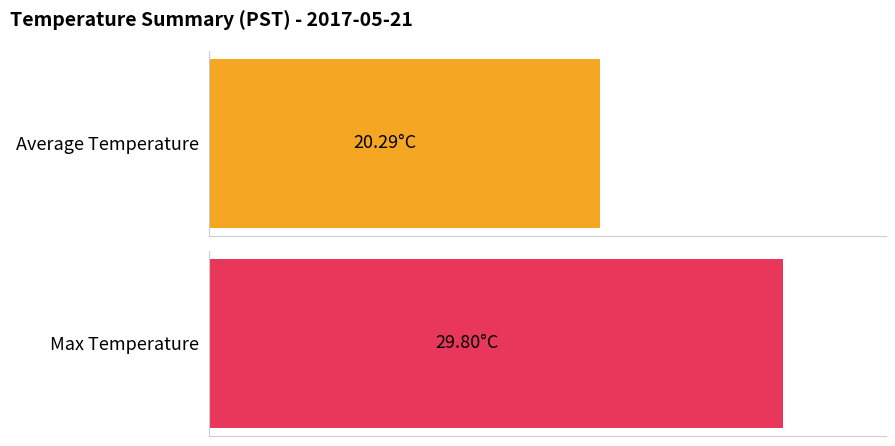

Is the value of Max Temperature at 17 greater than the value of Average Temperature at 16?

Yes